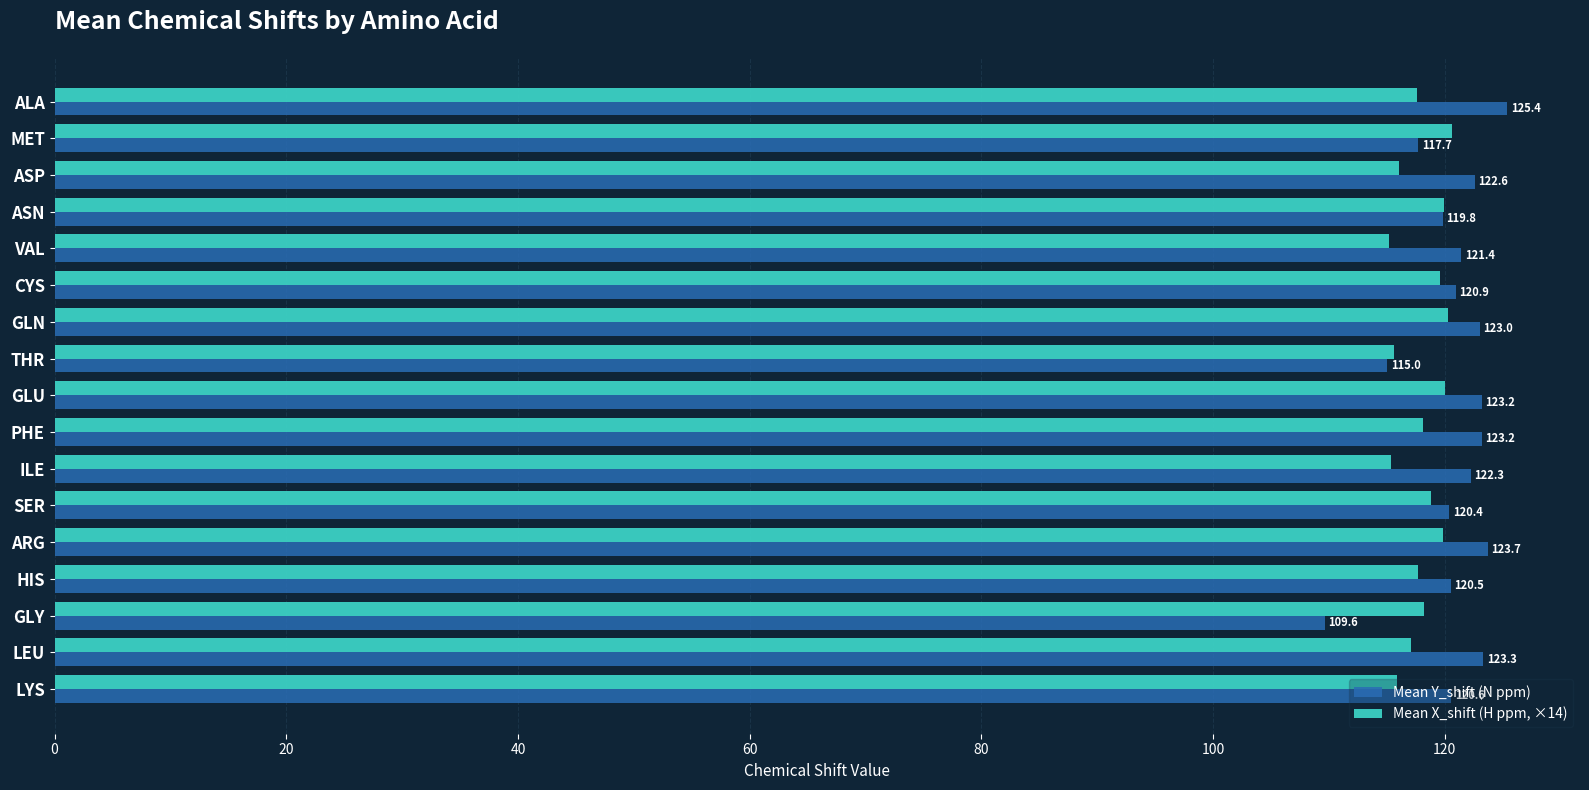

Rank the series by their maximum value, from highest to lowest.

Mean Y_shift (N ppm), Mean X_shift (H ppm, ×14)